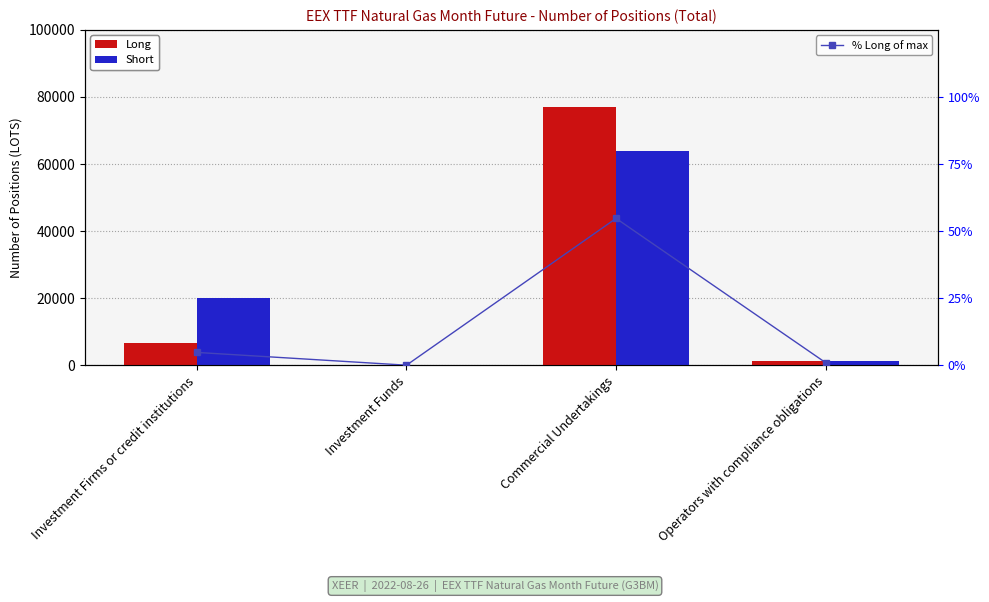

How many categories are shown in the chart?

4